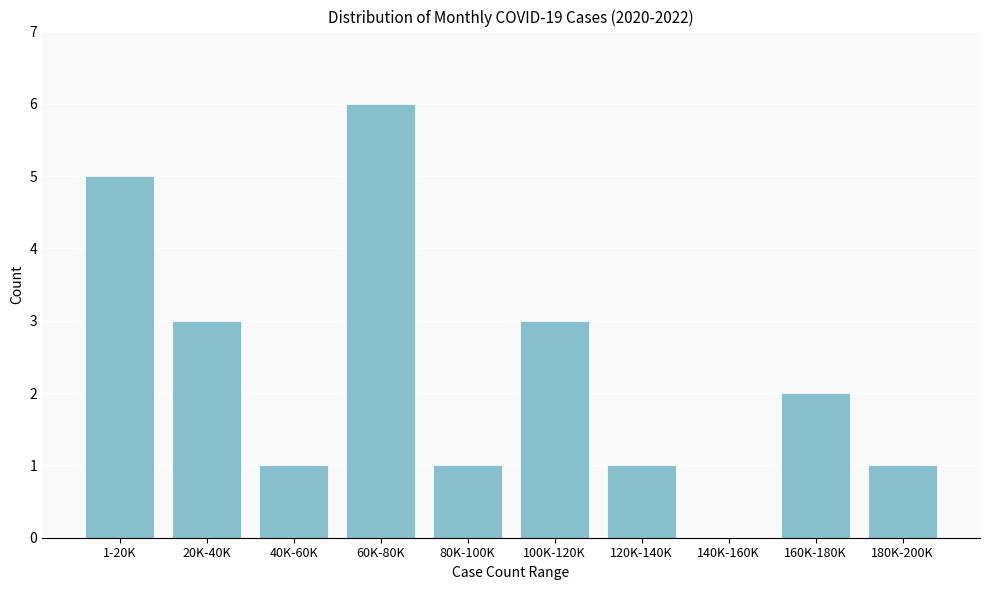

Reading left to right, list all the values displayed in this chart.

1-20K=5	20K-40K=3	40K-60K=1	60K-80K=6	80K-100K=1	100K-120K=3	120K-140K=1	140K-160K=0	160K-180K=2	180K-200K=1